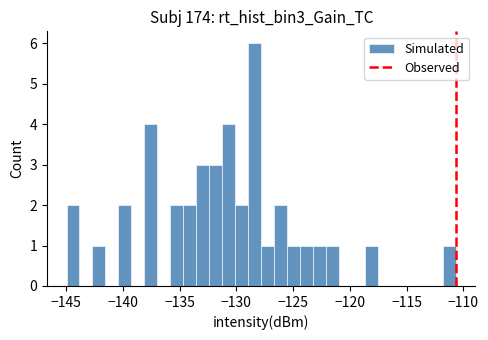

Read against the x-axis, roughly where is the centre of the tallest bar?

-128.5